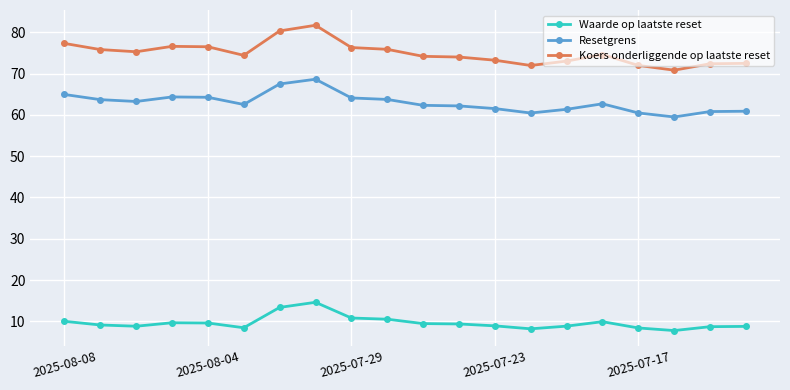

What is the average value of the Koers onderliggende op laatste reset series?

75.0